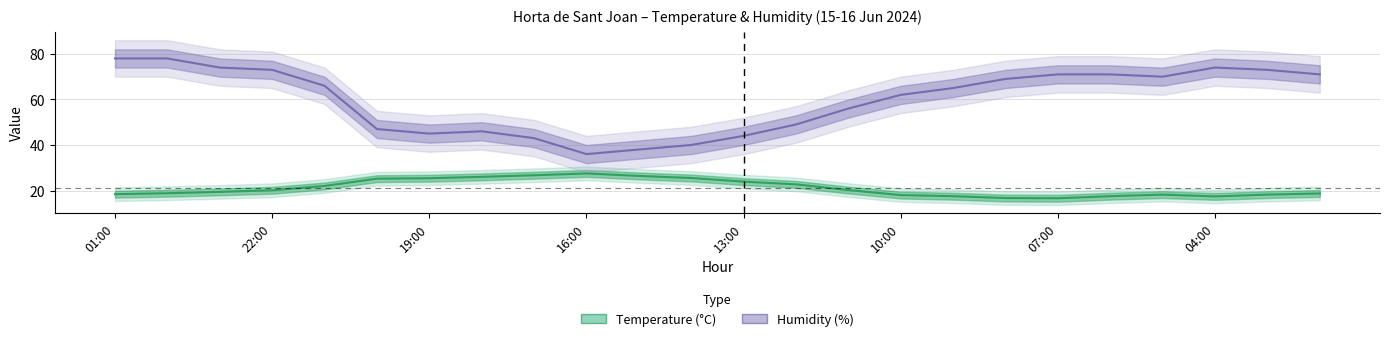

Is it true that Humidity (%) equals 108.4 at 19?

False